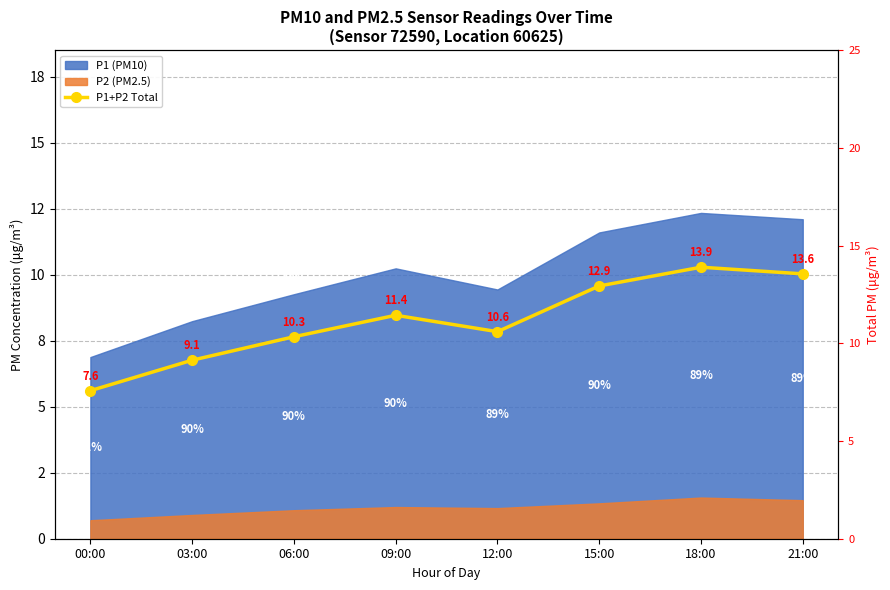

How many categories are shown in the chart?

8